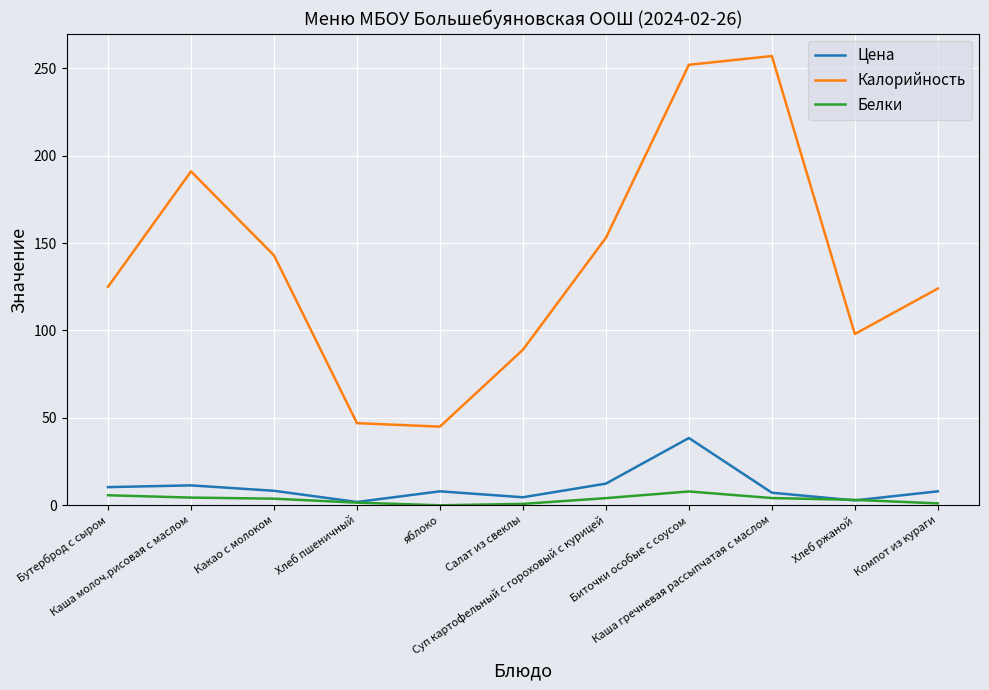

Between Каша молоч.рисовая с маслом and яблоко, which series saw the biggest shift?

Калорийность